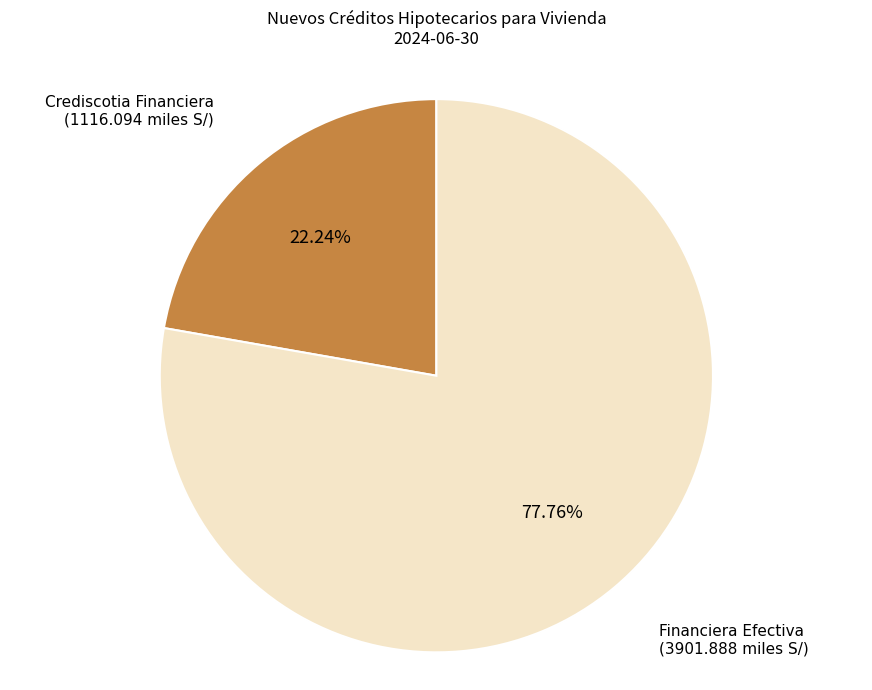

Does any single category account for the majority?

Yes